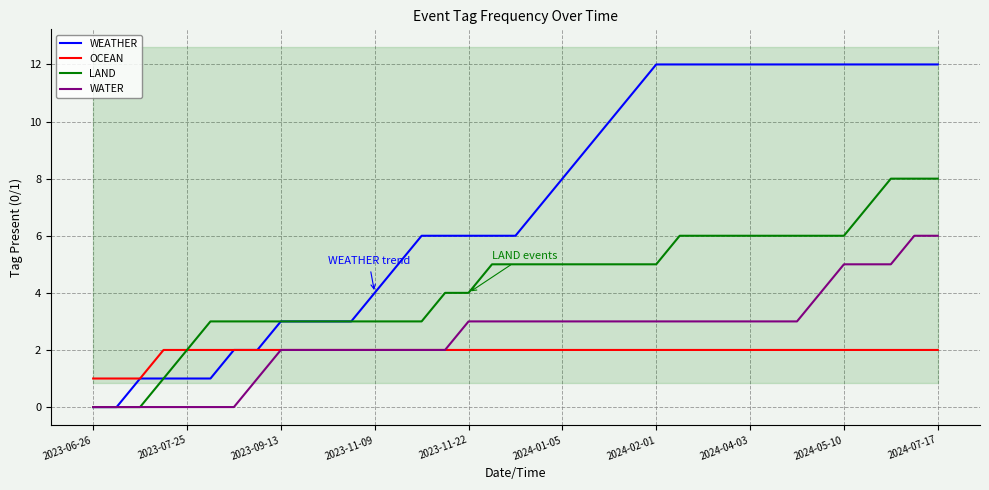

Between 2023-07-25 and 18, which series saw the biggest shift?

WEATHER